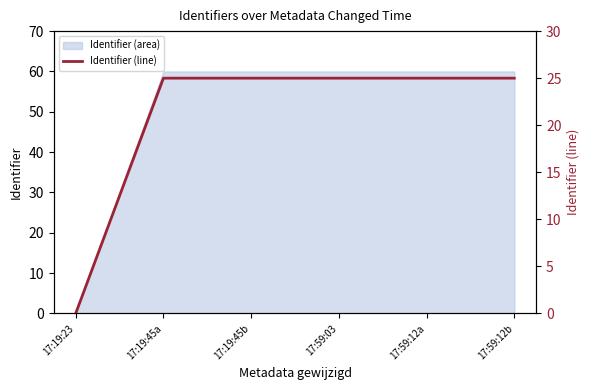

The chart shows a value of 11.1 at 17:59:03. True or false?

False